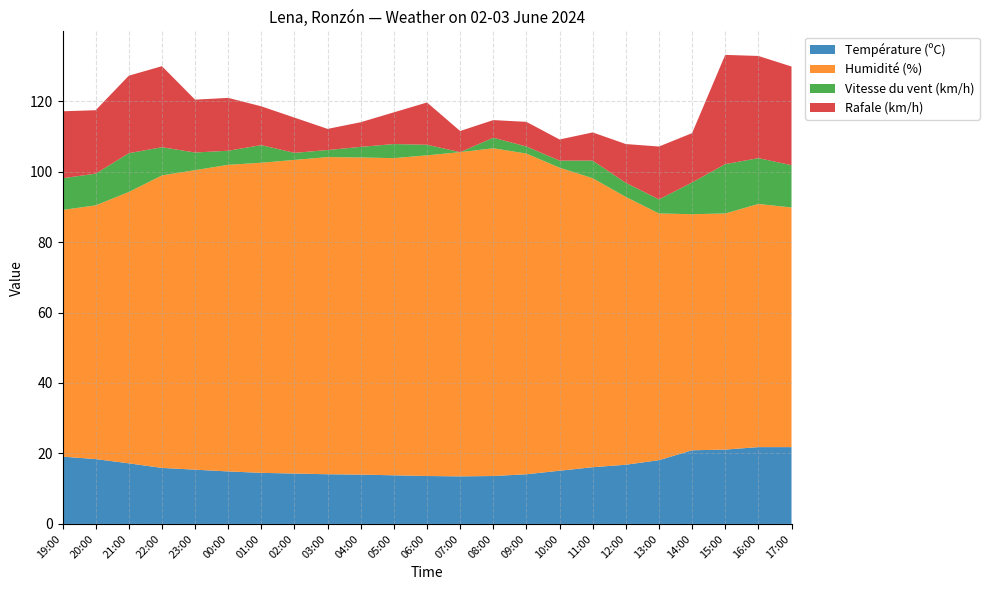

Reading left to right, transcribe all the data shown in this chart.

Température (ºC): 19:00=19.1	20:00=18.4	21:00=17.2	22:00=15.9	23:00=15.4	00:00=14.9	01:00=14.5	02:00=14.3	03:00=14.1	04:00=14.0	05:00=13.8	06:00=13.6	07:00=13.5	08:00=13.6	09:00=14.1	10:00=15.1	11:00=16.1	12:00=16.8	13:00=18.1	14:00=20.9	15:00=21.1	16:00=21.8	17:00=21.8
Humidité (%): 19:00=70.0	20:00=72.0	21:00=77.0	22:00=83.0	23:00=85.0	00:00=87.0	01:00=88.0	02:00=89.0	03:00=90.0	04:00=90.0	05:00=90.0	06:00=91.0	07:00=92.0	08:00=93.0	09:00=91.0	10:00=86.0	11:00=82.0	12:00=76.0	13:00=70.0	14:00=67.0	15:00=67.0	16:00=69.0	17:00=68.0
Vitesse du vent (km/h): 19:00=9.0	20:00=9.0	21:00=11.0	22:00=8.0	23:00=5.0	00:00=4.0	01:00=5.0	02:00=2.0	03:00=2.0	04:00=3.0	05:00=4.0	06:00=3.0	07:00=0.0	08:00=3.0	09:00=2.0	10:00=2.0	11:00=5.0	12:00=4.0	13:00=4.0	14:00=9.0	15:00=14.0	16:00=13.0	17:00=12.0
Rafale (km/h): 19:00=19.0	20:00=18.0	21:00=22.0	22:00=23.0	23:00=15.0	00:00=15.0	01:00=11.0	02:00=10.0	03:00=6.0	04:00=7.0	05:00=9.0	06:00=12.0	07:00=6.0	08:00=5.0	09:00=7.0	10:00=6.0	11:00=8.0	12:00=11.0	13:00=15.0	14:00=14.0	15:00=31.0	16:00=29.0	17:00=28.0